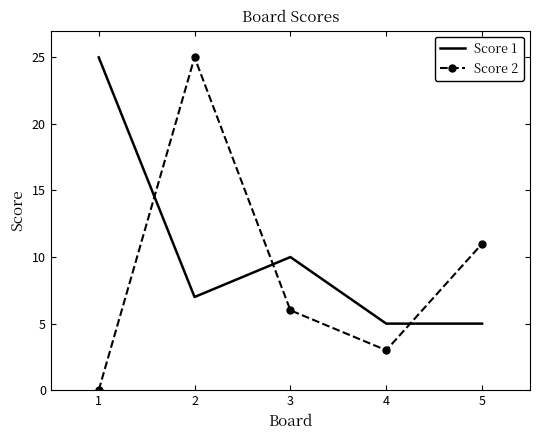

Where do Score 1 and Score 2 first cross each other?

1 and 2